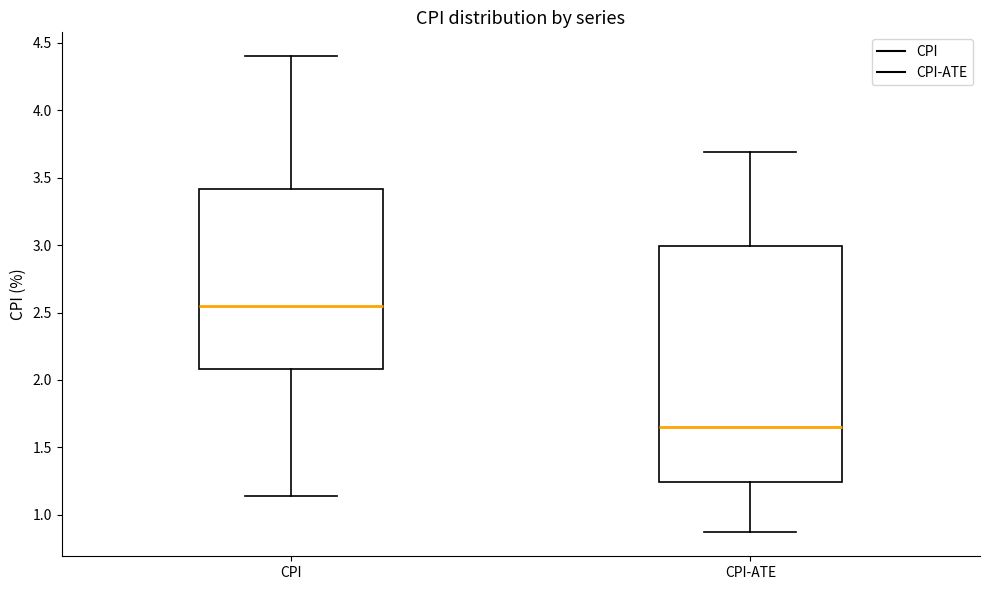

Reading left to right, transcribe this box plot: for each box, give where its median line is, the range the box spans, and where its two whiskers end, as read against the y-axis. The values are not printed on the chart, so give them approximately, as read against the axis.

CPI: median 2.55, box 2.10 to 3.40, whiskers 1.15 to 4.40
CPI-ATE: median 1.65, box 1.25 to 3.00, whiskers 0.85 to 3.70